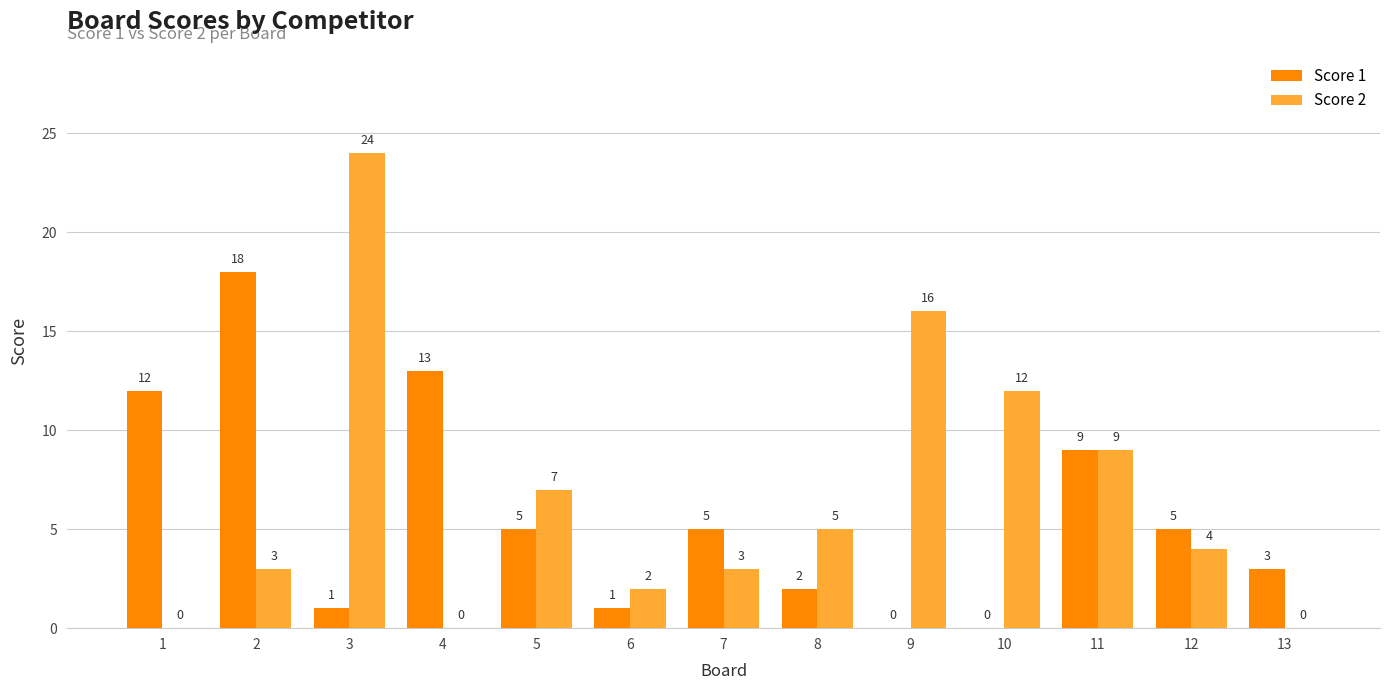

What are all the series names shown in the legend?

Score 1, Score 2